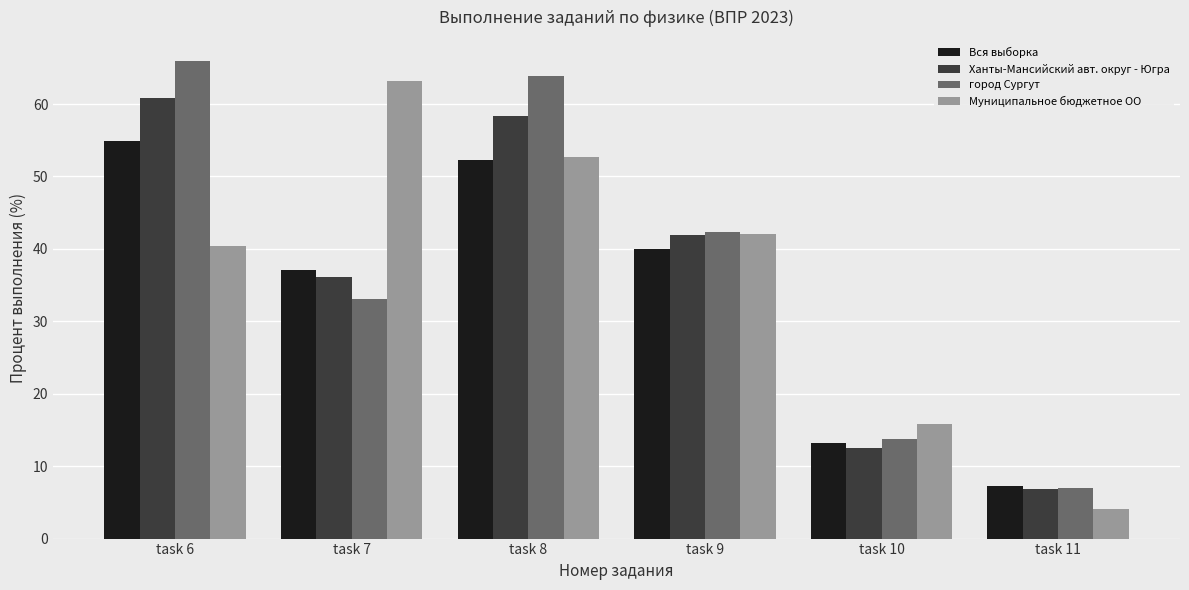

What is the average value of the Ханты-Мансийский авт. округ - Югра series?

36.1